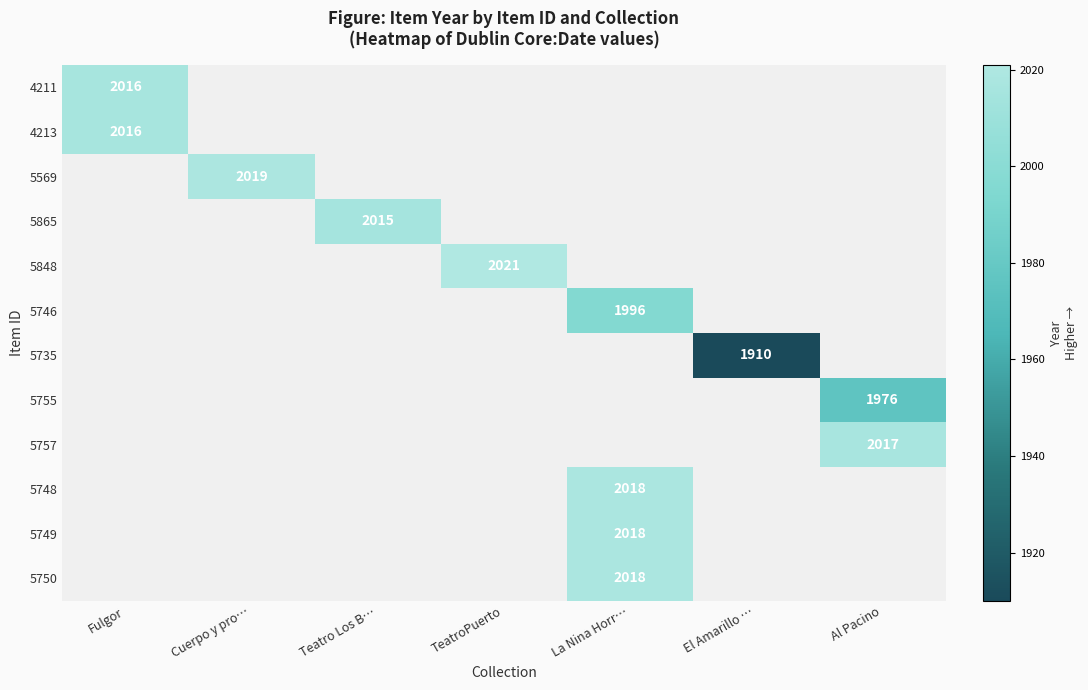

What is the approximate value of 5748 at La Nina Horr…?

2018.0